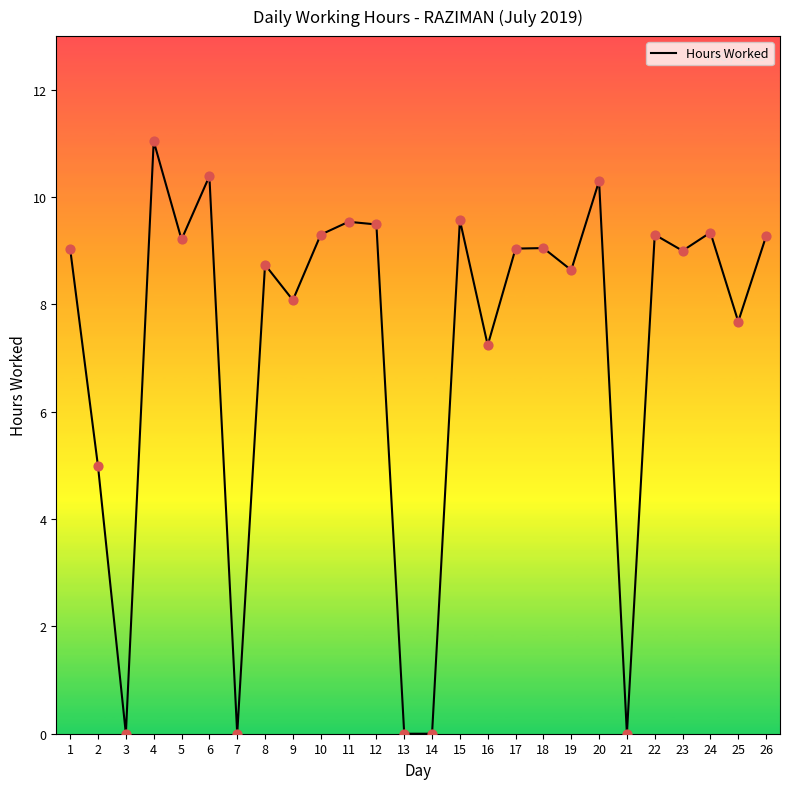

Approximately how many times larger is the value at 16 compared to 18?

0.8